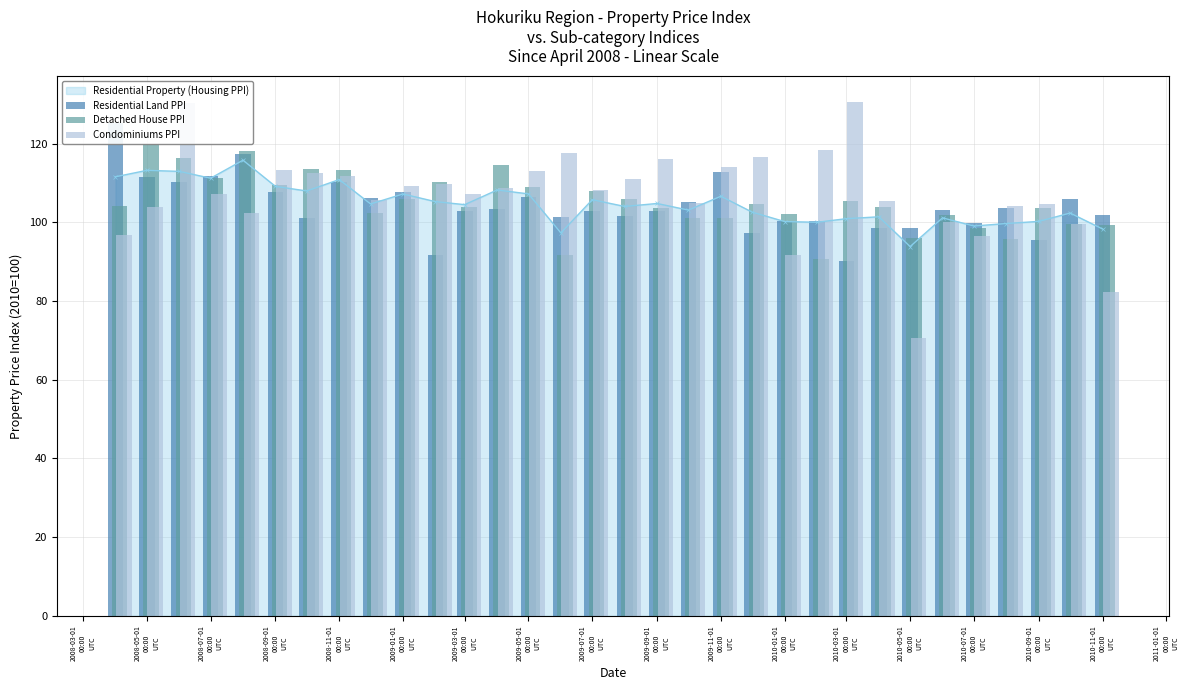

What is the minimum value shown in the chart?

70.7